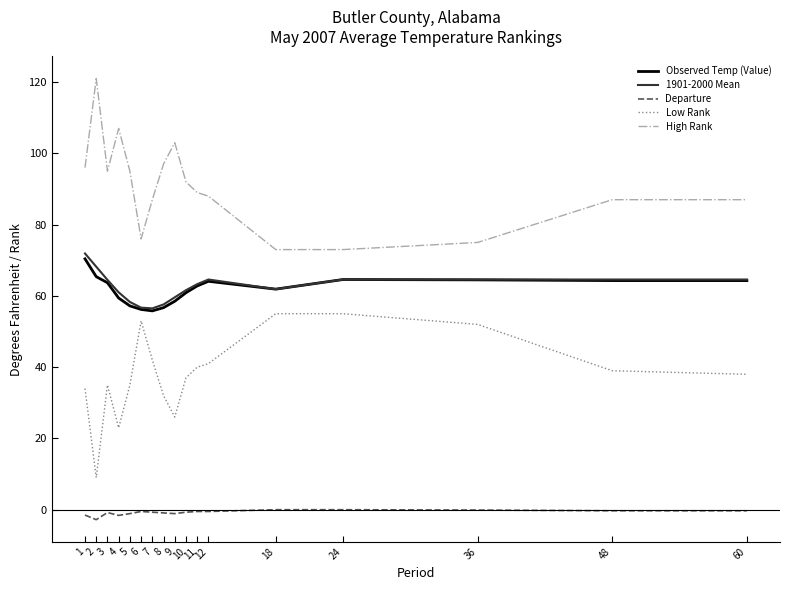

Which series has the largest total across all categories?

High Rank